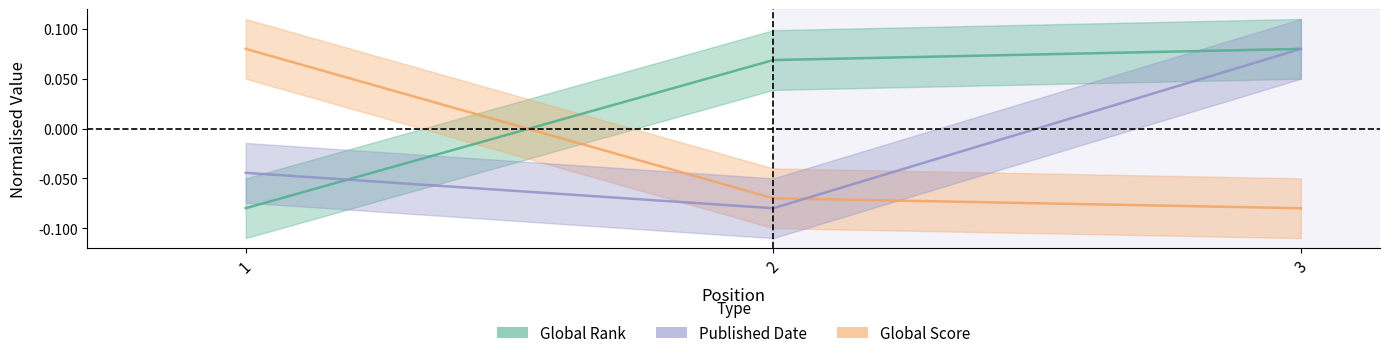

Is this an area chart (filled region under the line)?

No